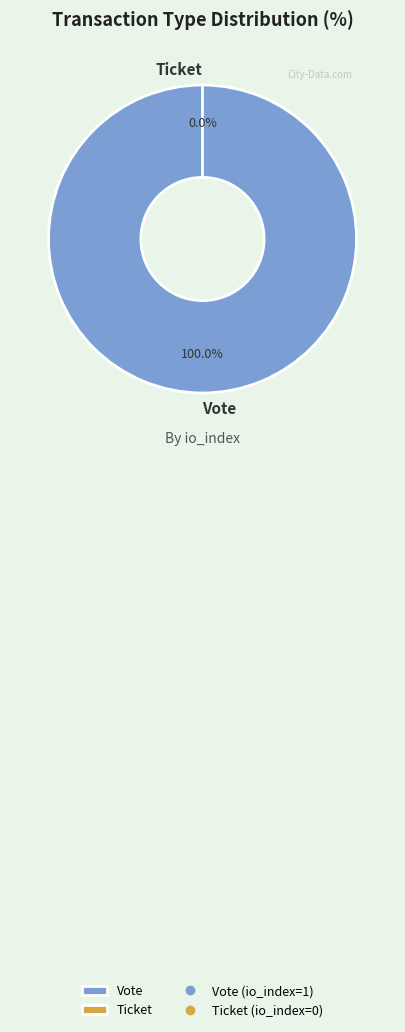

To the nearest percent, what is the average slice percentage?

50%